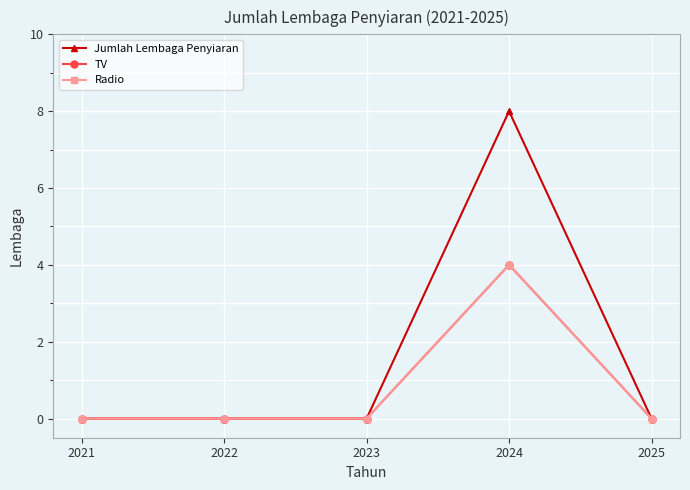

Is the value of TV at 2025 greater than the value of Radio at 2022?

No